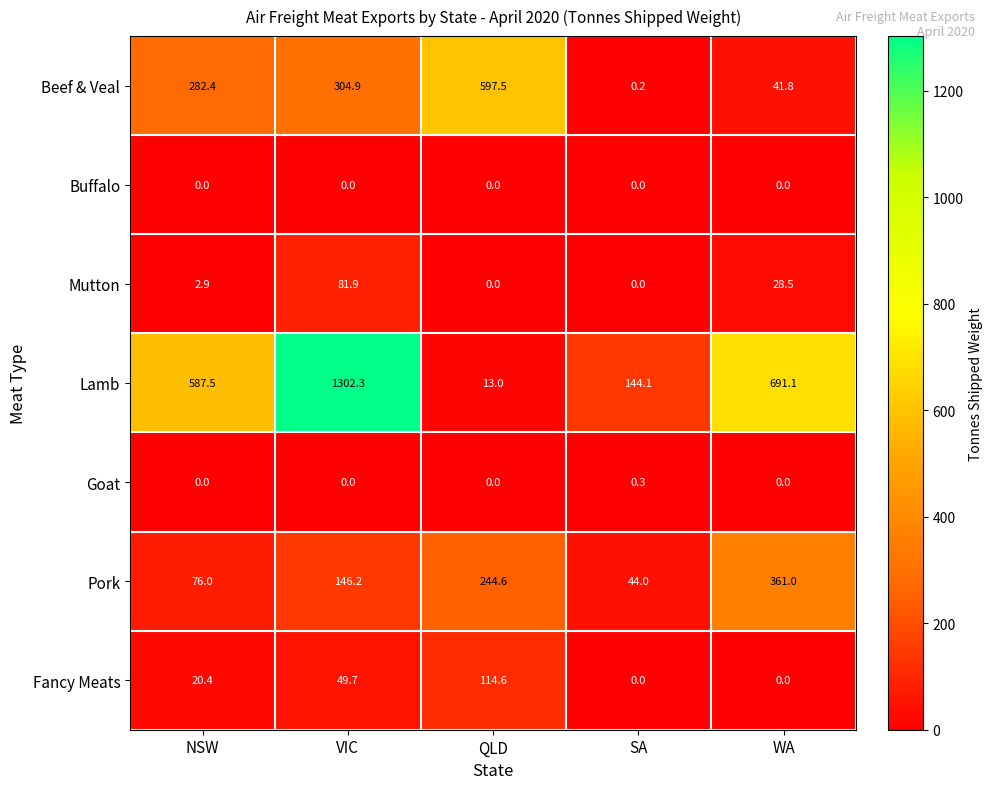

What is the difference between the Lamb values at WA and VIC?

611.2